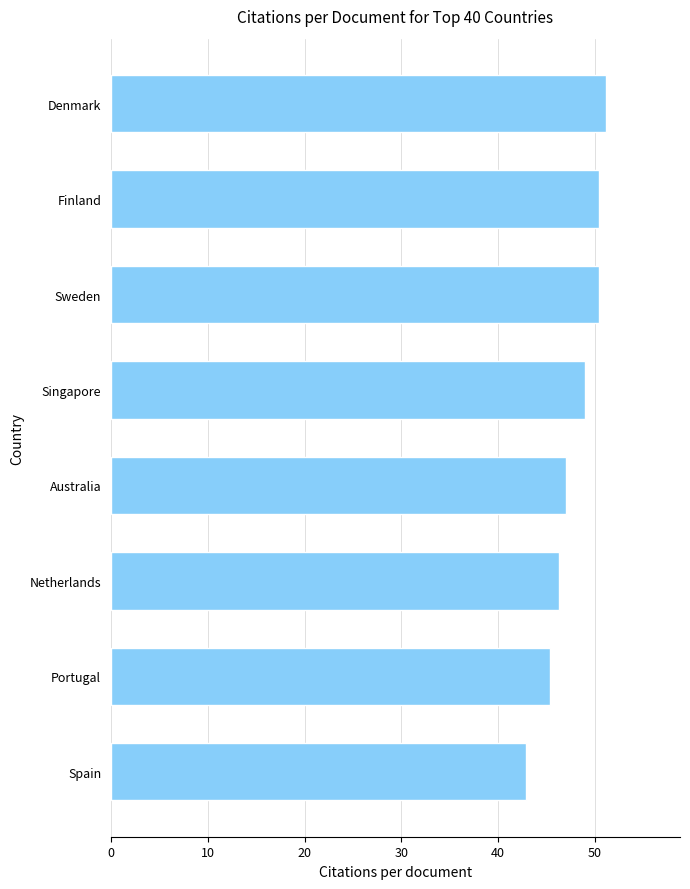

Reading bottom to top, what are all the values shown in this chart?

Spain=42.8	Portugal=45.3	Netherlands=46.3	Australia=47.0	Singapore=49.0	Sweden=50.4	Finland=50.4	Denmark=51.1